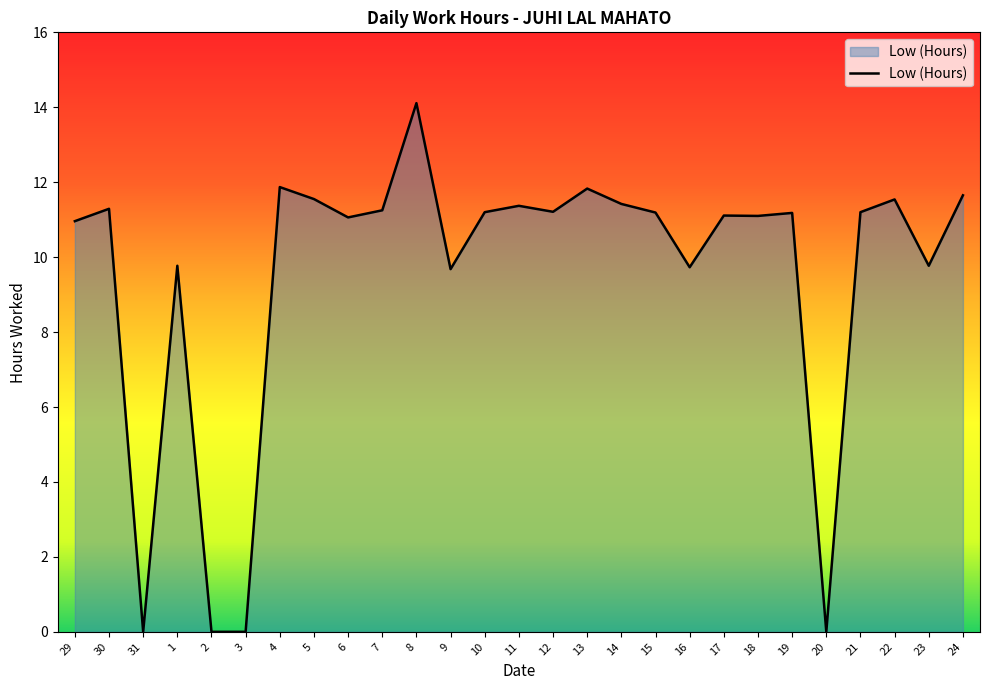

What is the ratio of the value at 17 to the value at 13?

0.9